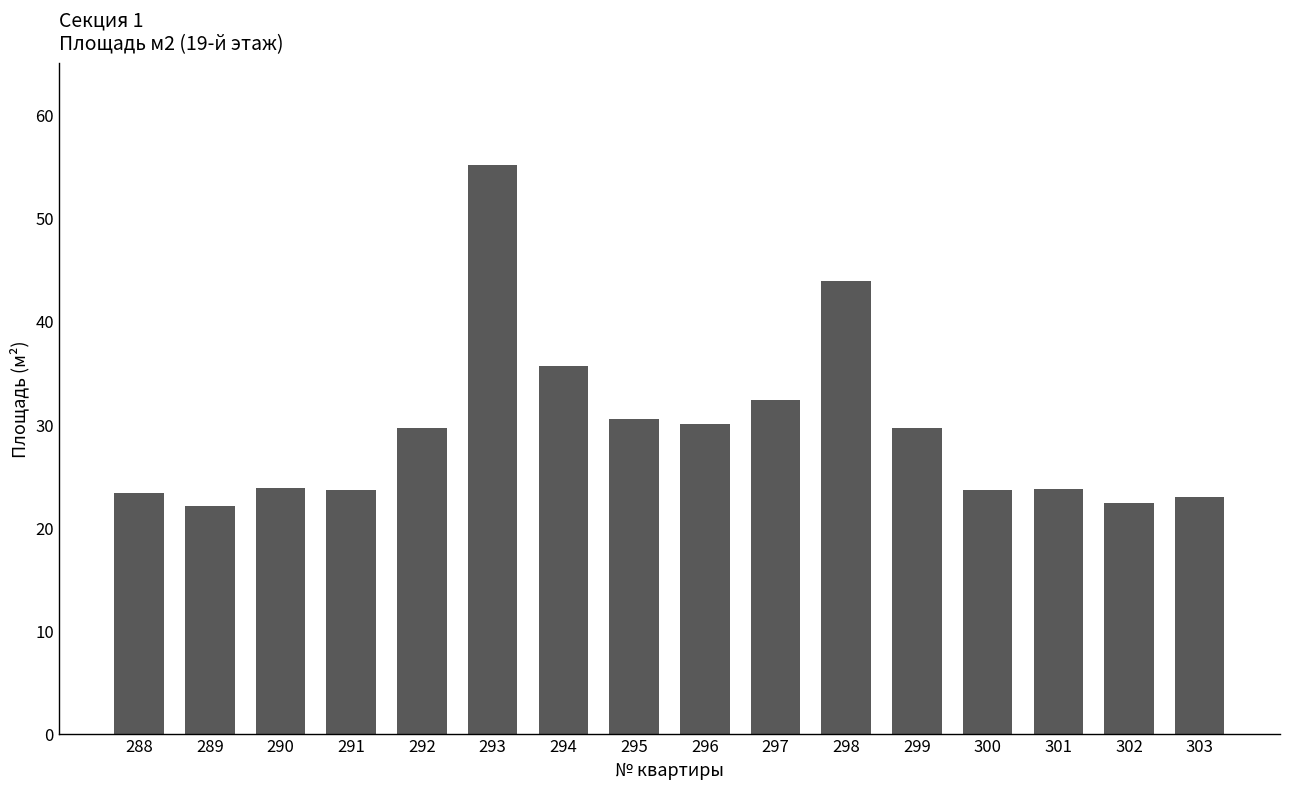

What is the sum of the values at 302 and 295?

52.8